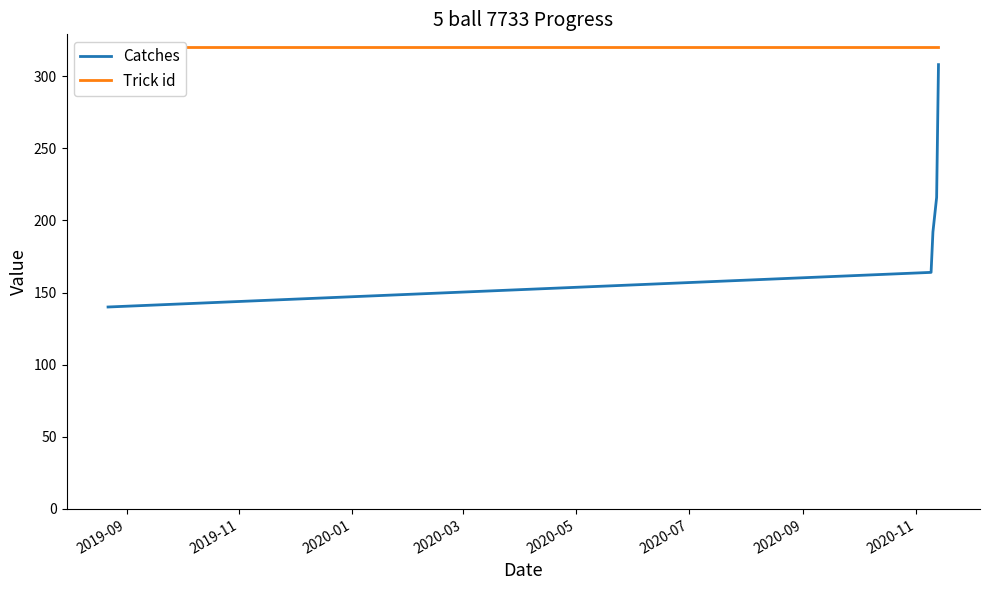

Which has a higher value, 2020-01 or 2019-09?

2020-01